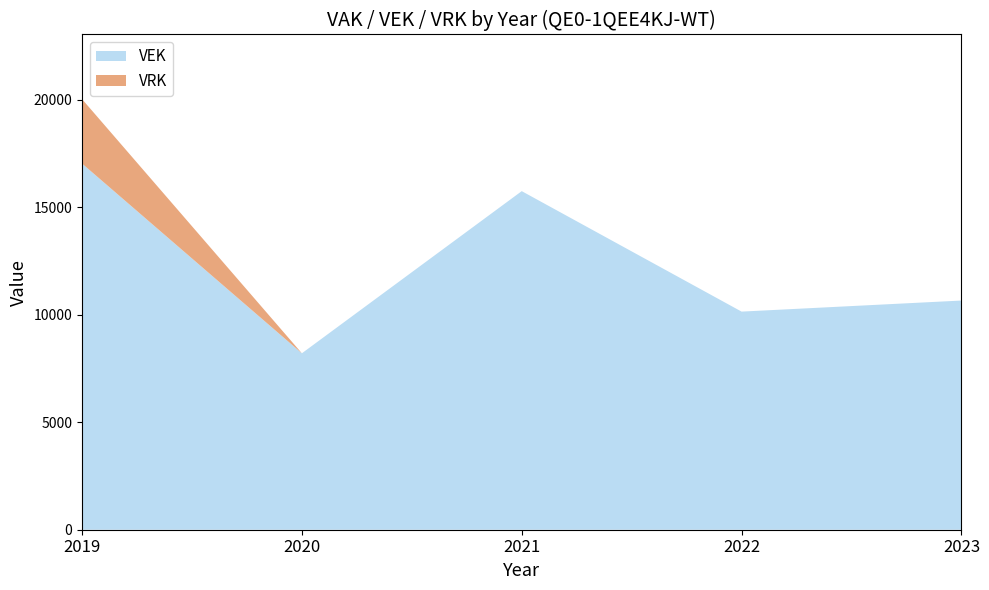

Reading left to right, extract all data points from this chart.

VEK: 17040	8210	15756	10150	10665
VRK: 3000	0	0	0	0